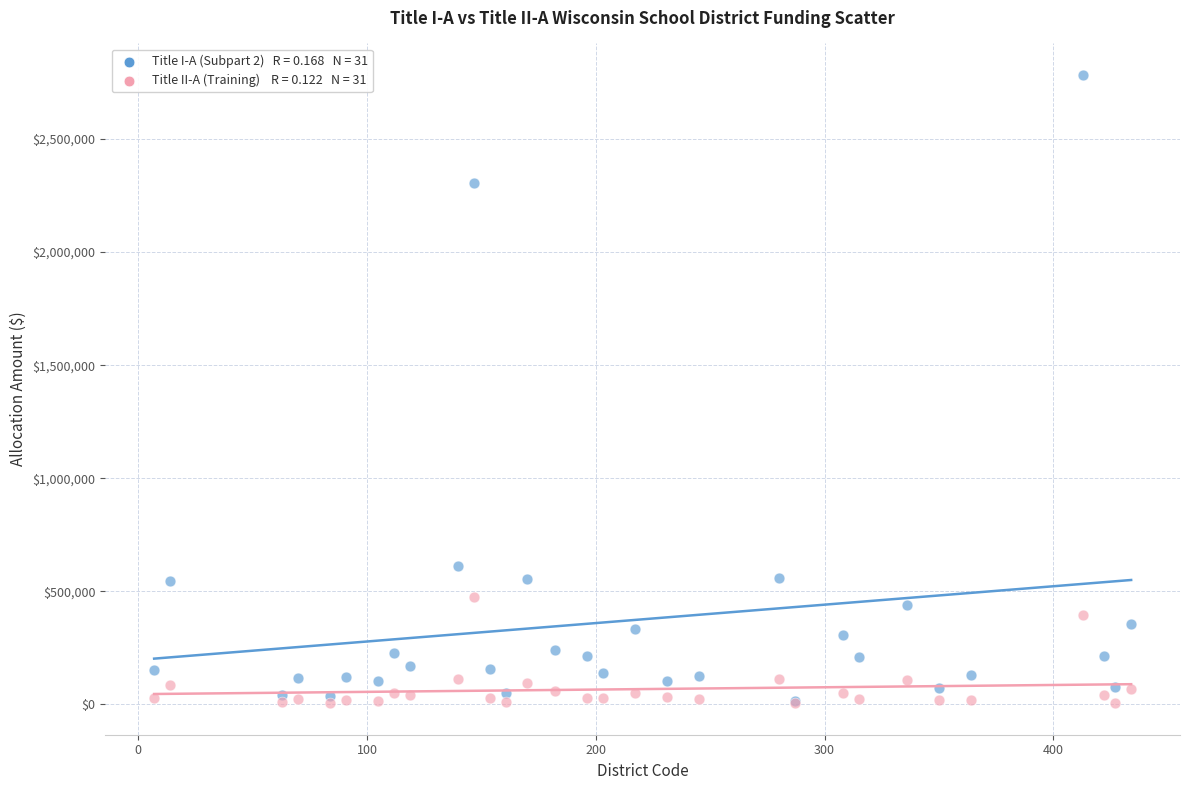

Across all series, what Y value is closest to 1394234?

612485